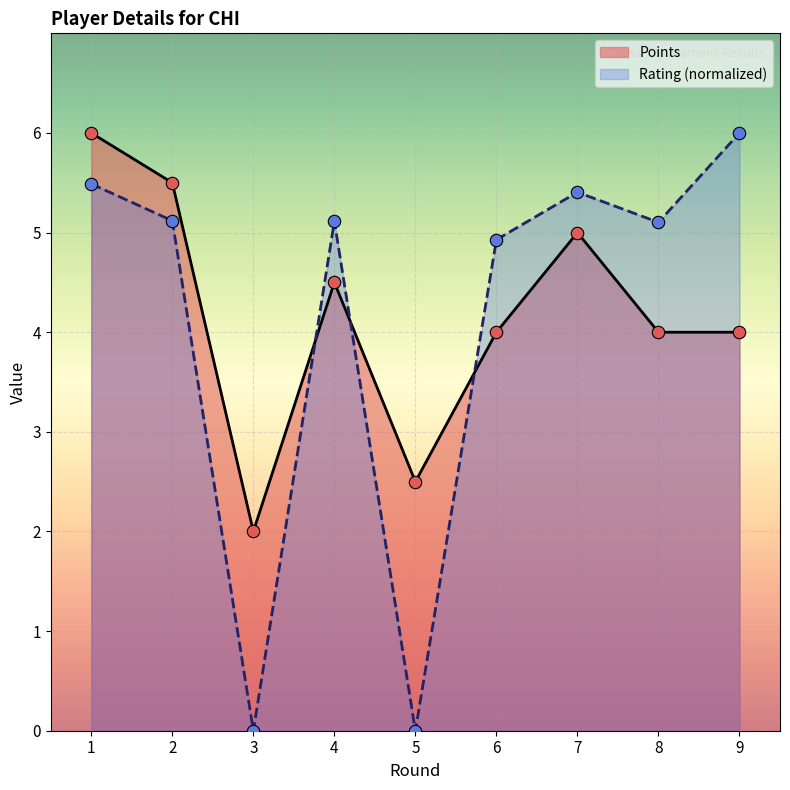

Which series has the largest total across all categories?

Points